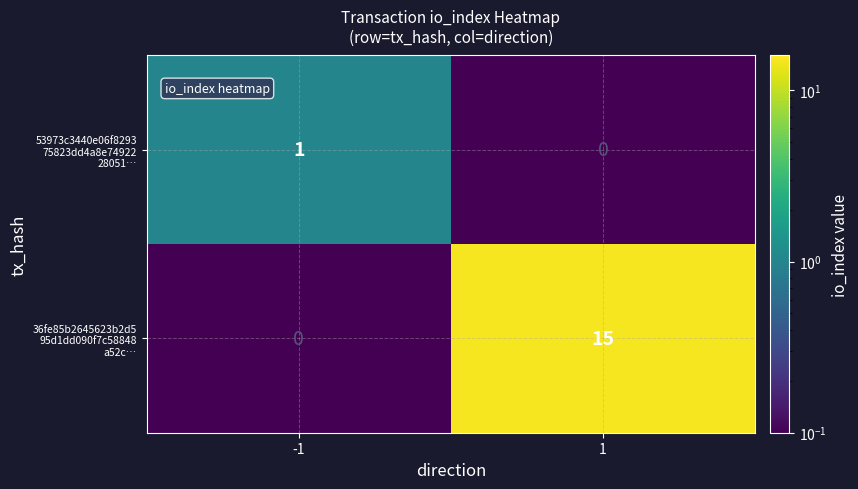

How many series are shown in this chart?

2